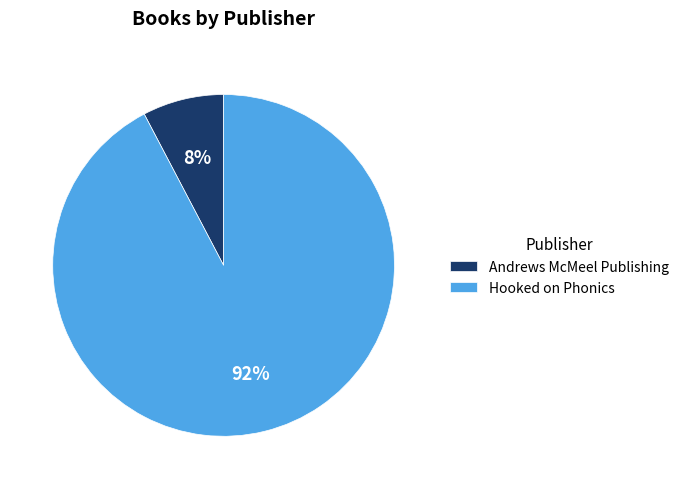

Rank the categories by value from highest to lowest.

Hooked on Phonics, Andrews McMeel Publishing